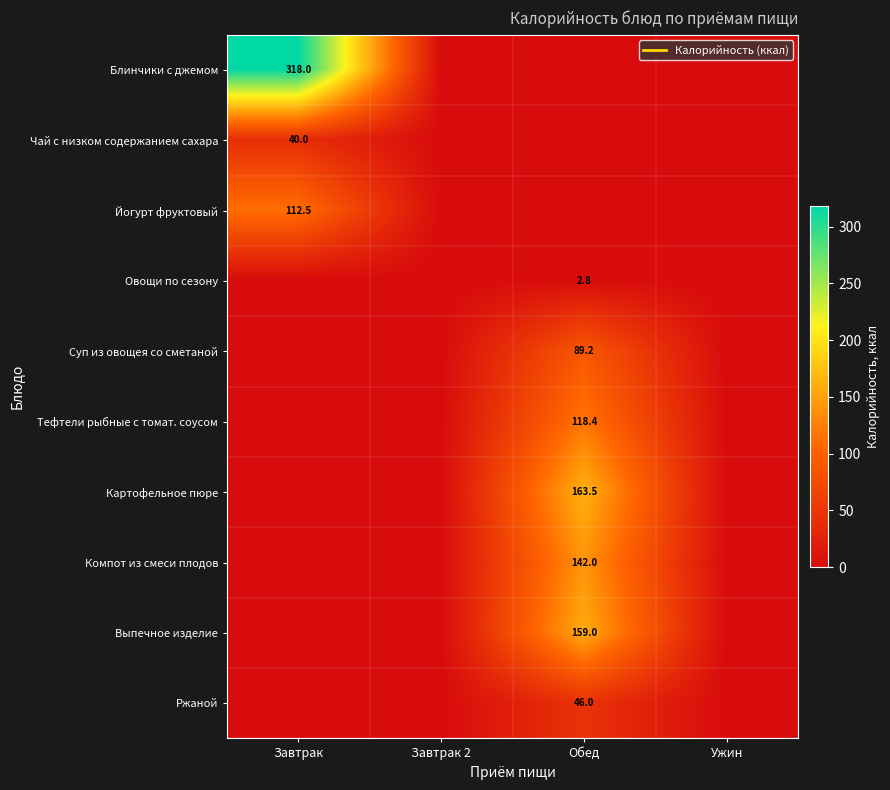

What value does the Ржаной series have at Обед?

46.0